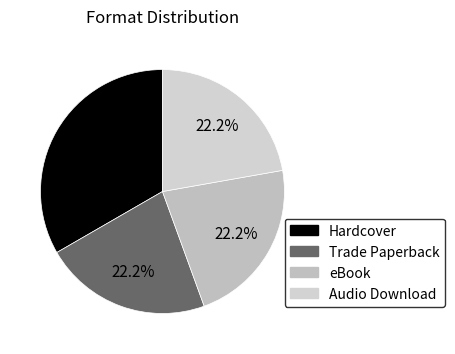

To the nearest percent, what portion does Hardcover represent?

33%